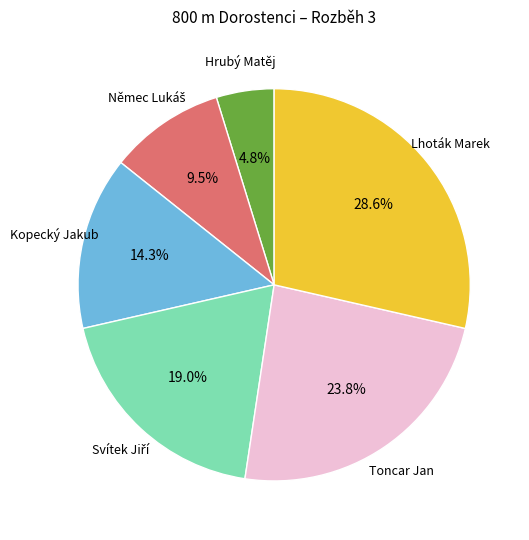

To the nearest percent, what percentage of the pie is Lhoták Marek?

29%